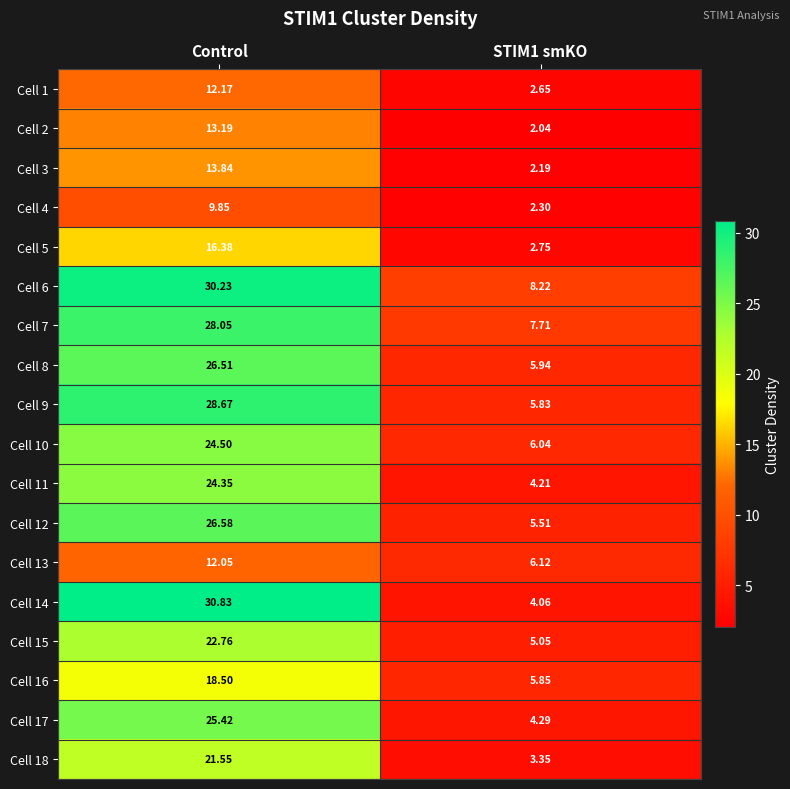

At which label does Cell 14 reach its peak?

Control